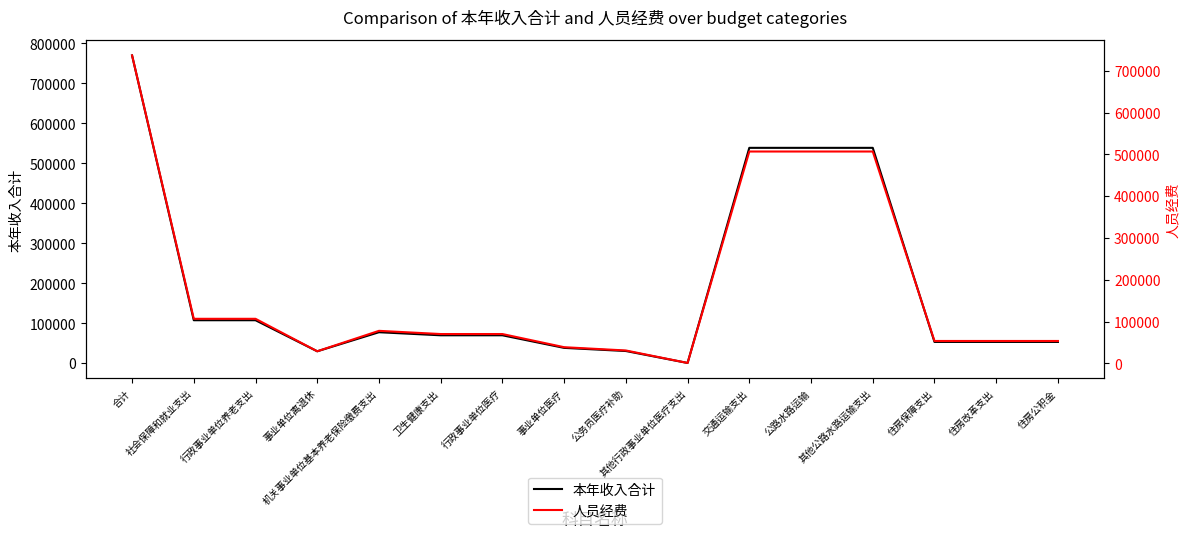

In 人员经费, how many points are higher than both neighbors (excluding endpoints)?

1